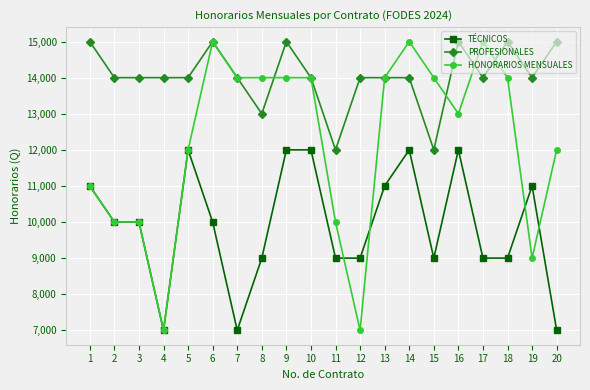

What is the difference between the maximum and minimum values in the TÉCNICOS series?

5000